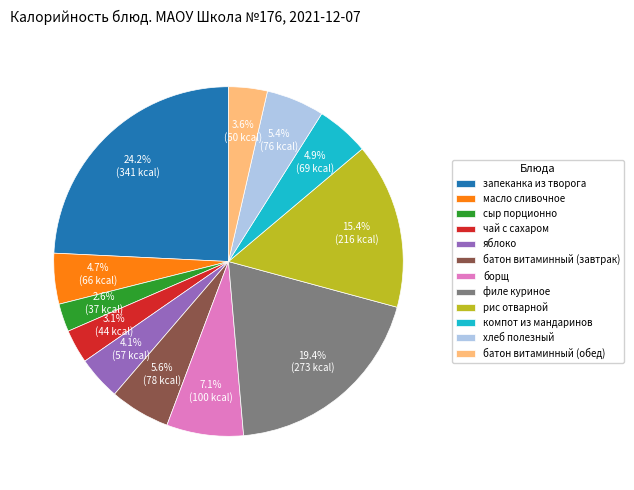

What percentage is NOT represented by чай с сахаром?

96.9%